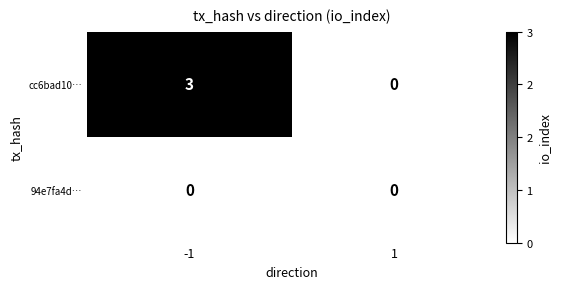

Rank the series by their maximum value, from highest to lowest.

cc6bad10…, 94e7fa4d…